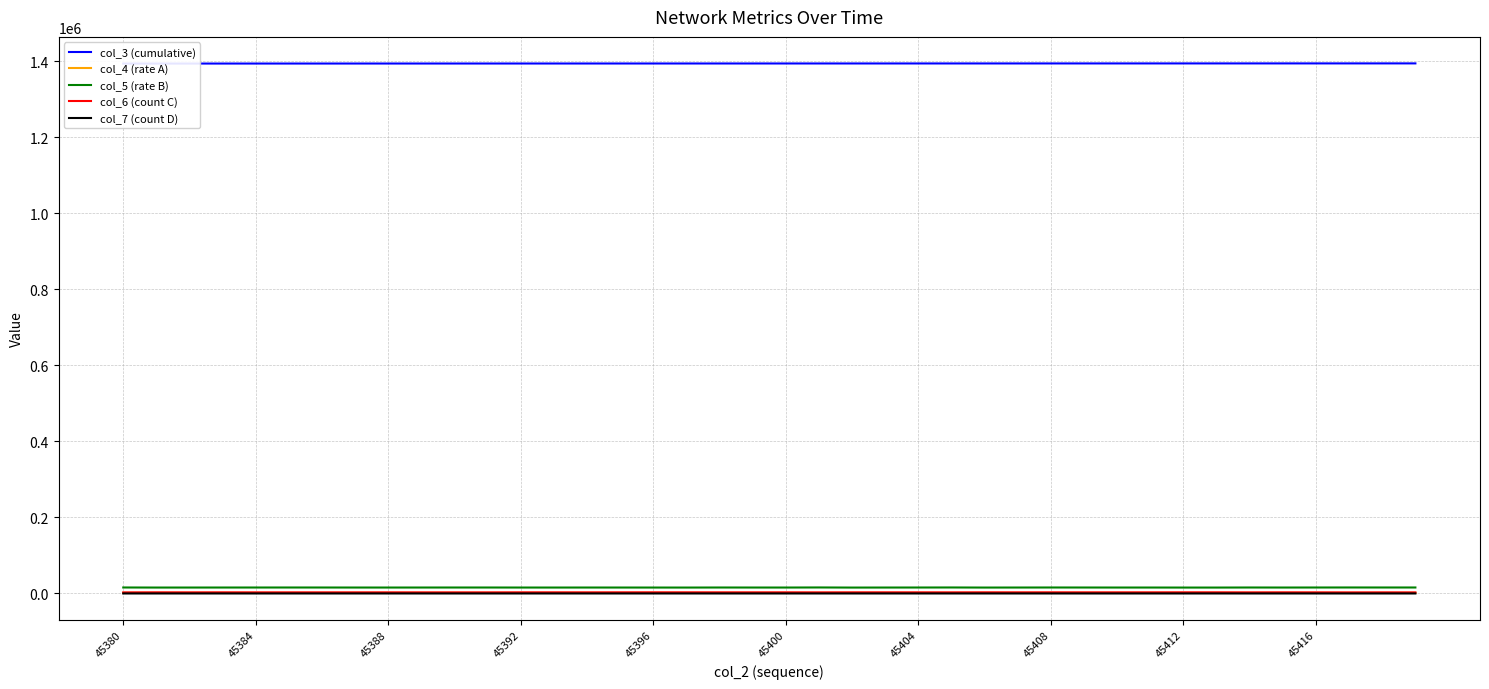

Which series has the largest range (max minus min)?

col_3 (cumulative)